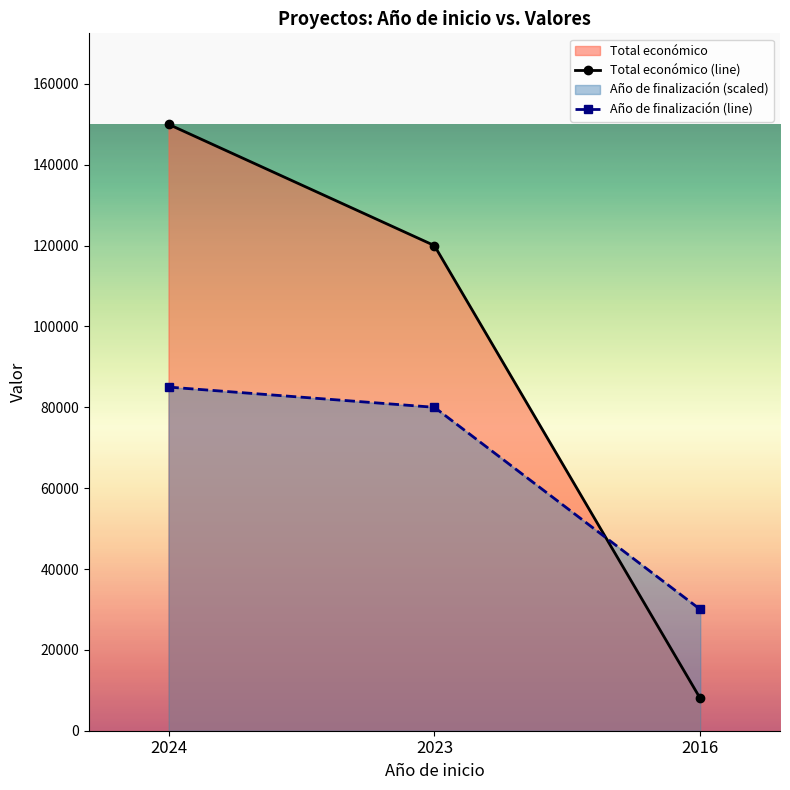

How many lines are shown in the chart?

2